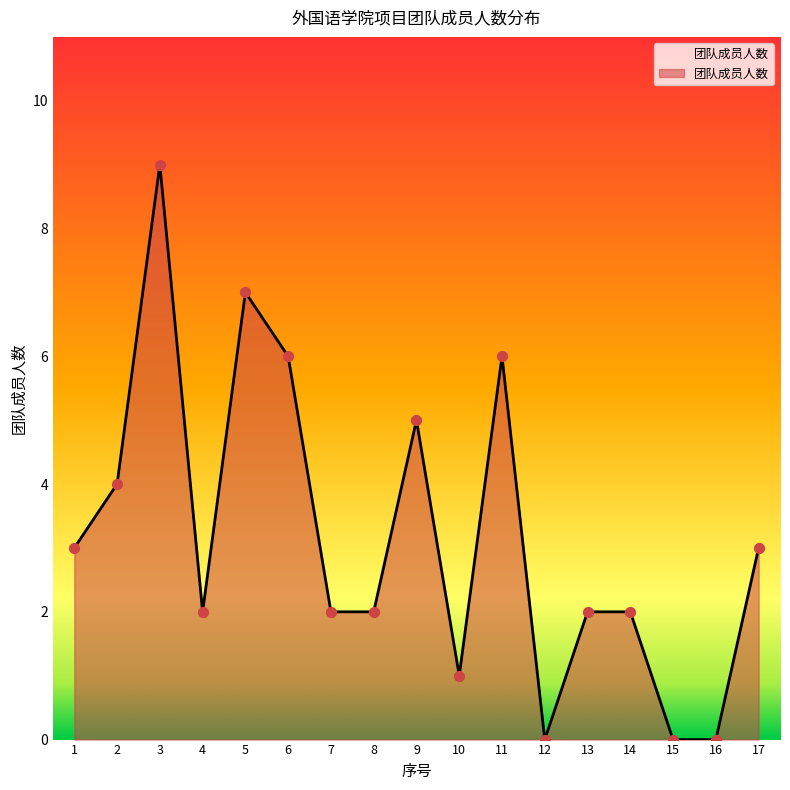

Between 4 and 6, which is larger?

6